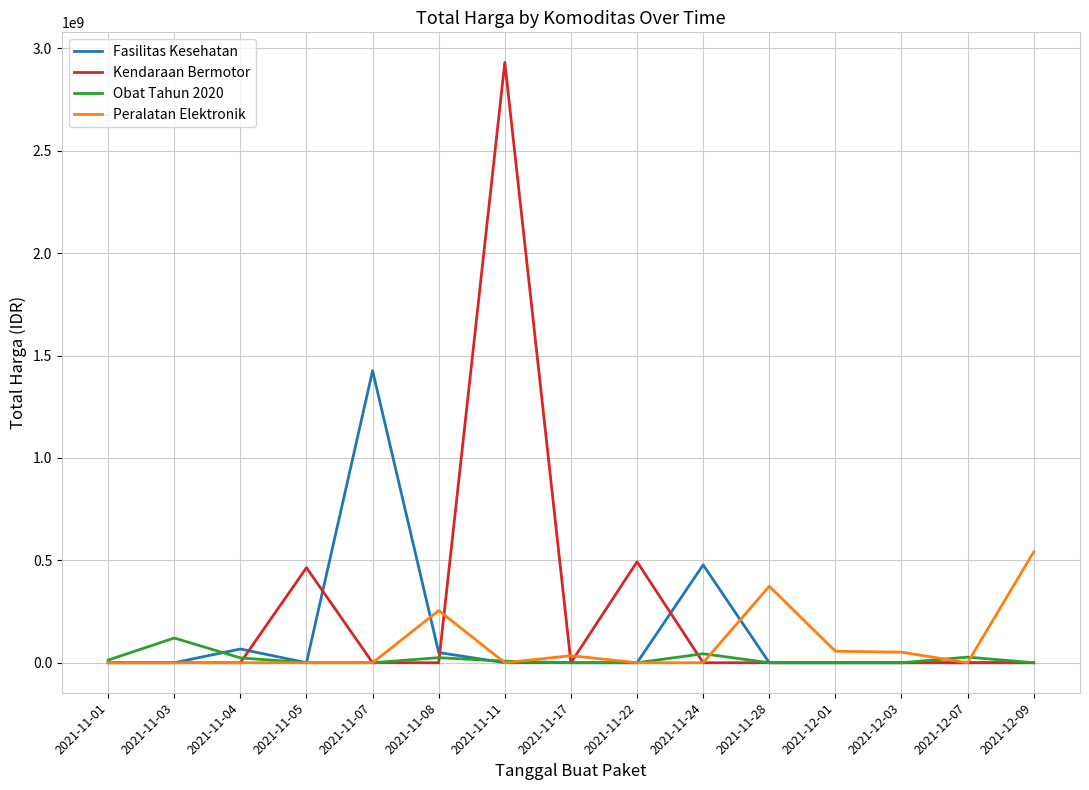

Where is Fasilitas Kesehatan nearest to the value 712933950?

2021-11-24